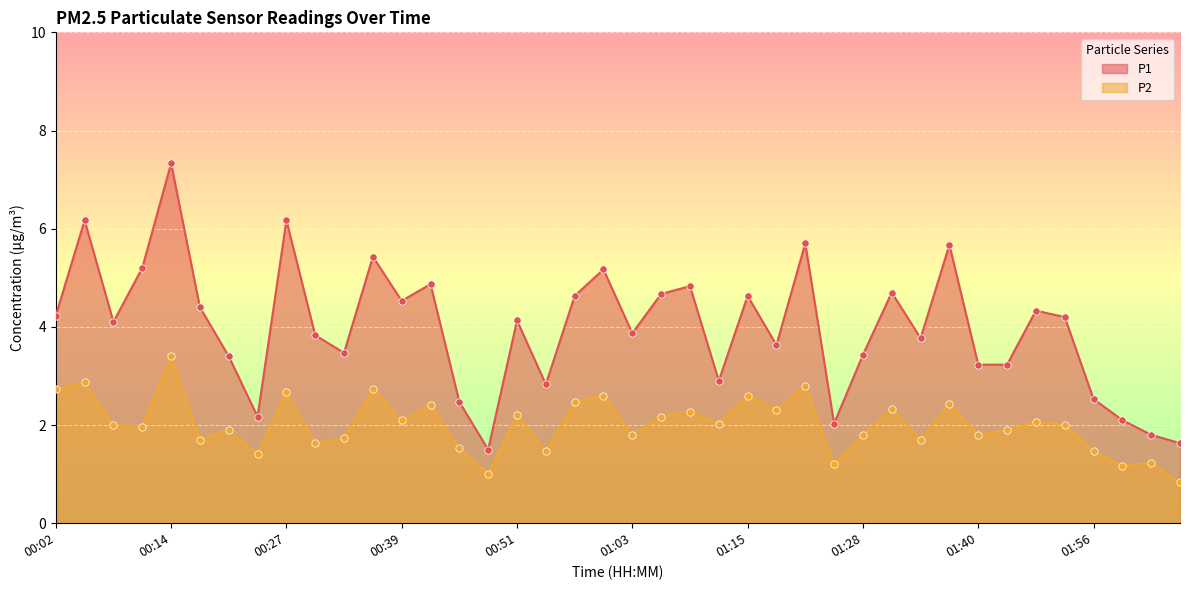

Which series has the largest Y range (max minus min)?

P1